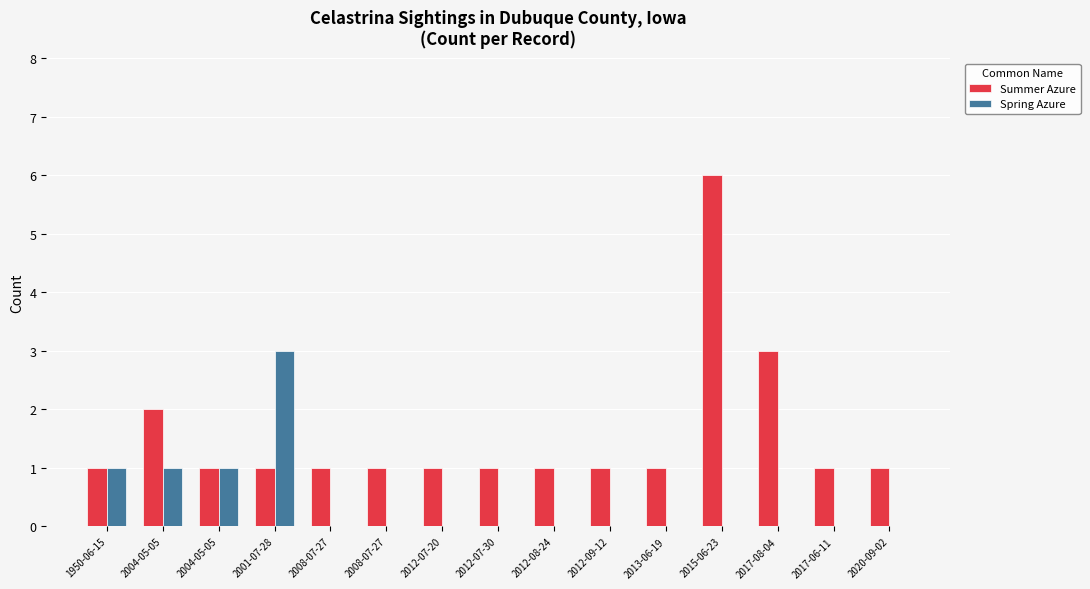

Which has a higher value, 2008-07-27 or 2017-06-11?

2008-07-27